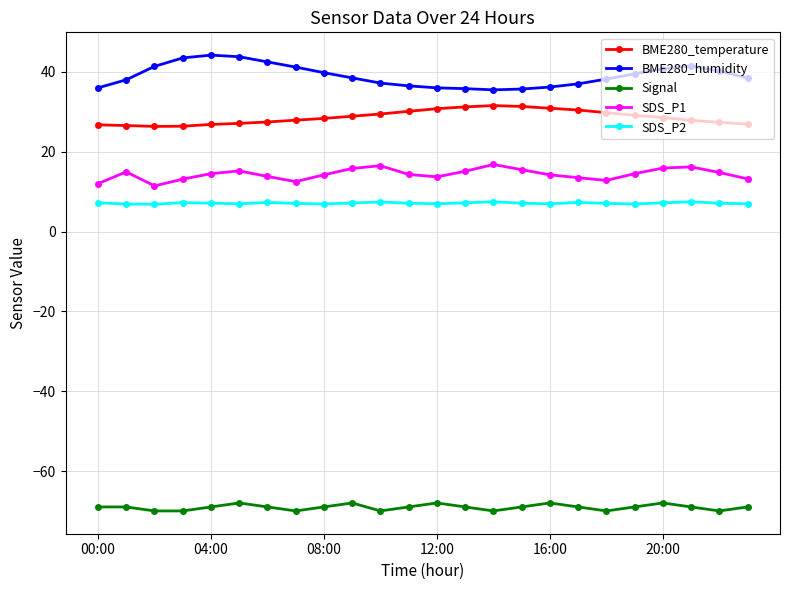

What is the difference between the maximum and minimum values in the BME280_humidity series?

8.7